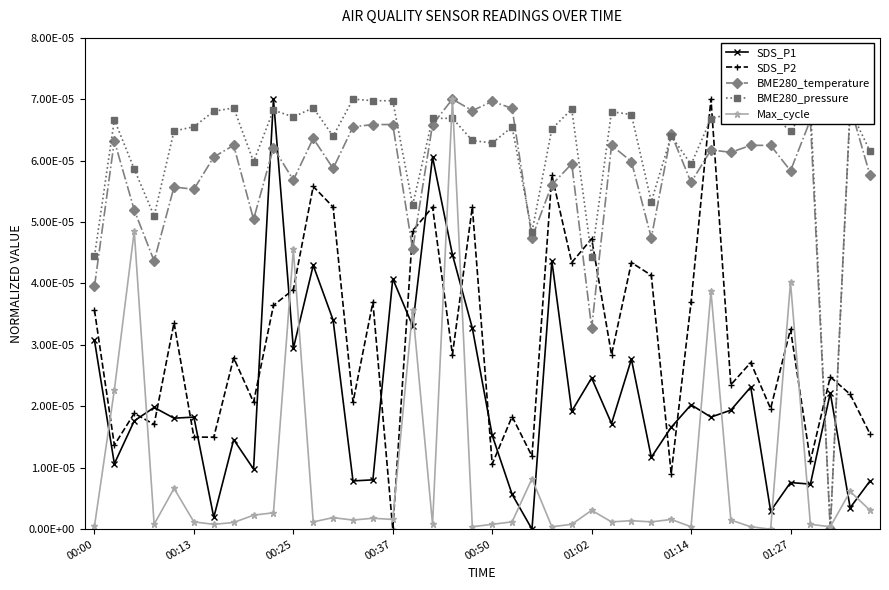

What are all the series names shown in the legend?

SDS_P1, SDS_P2, BME280_temperature, BME280_pressure, Max_cycle